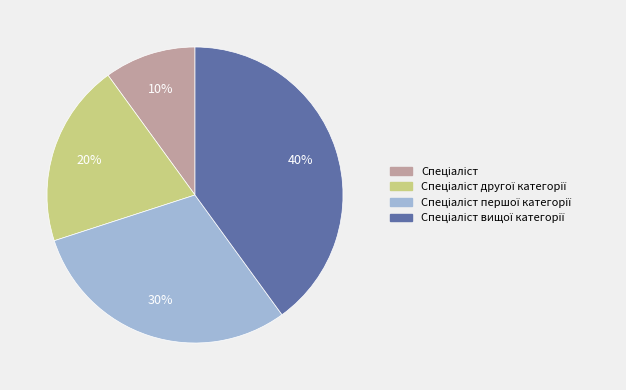

Does any single category account for the majority?

No